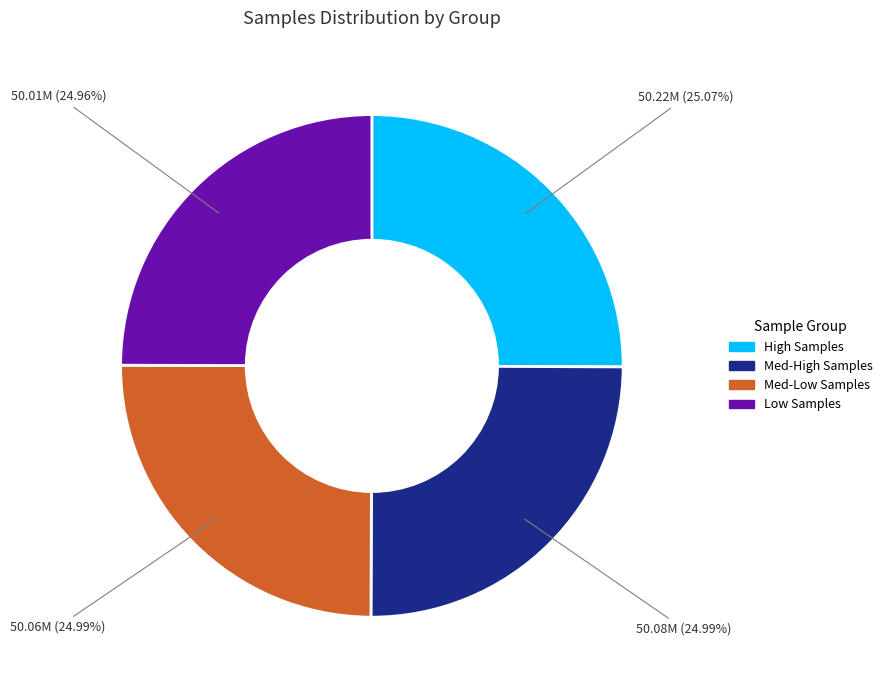

Does any single category account for the majority?

No